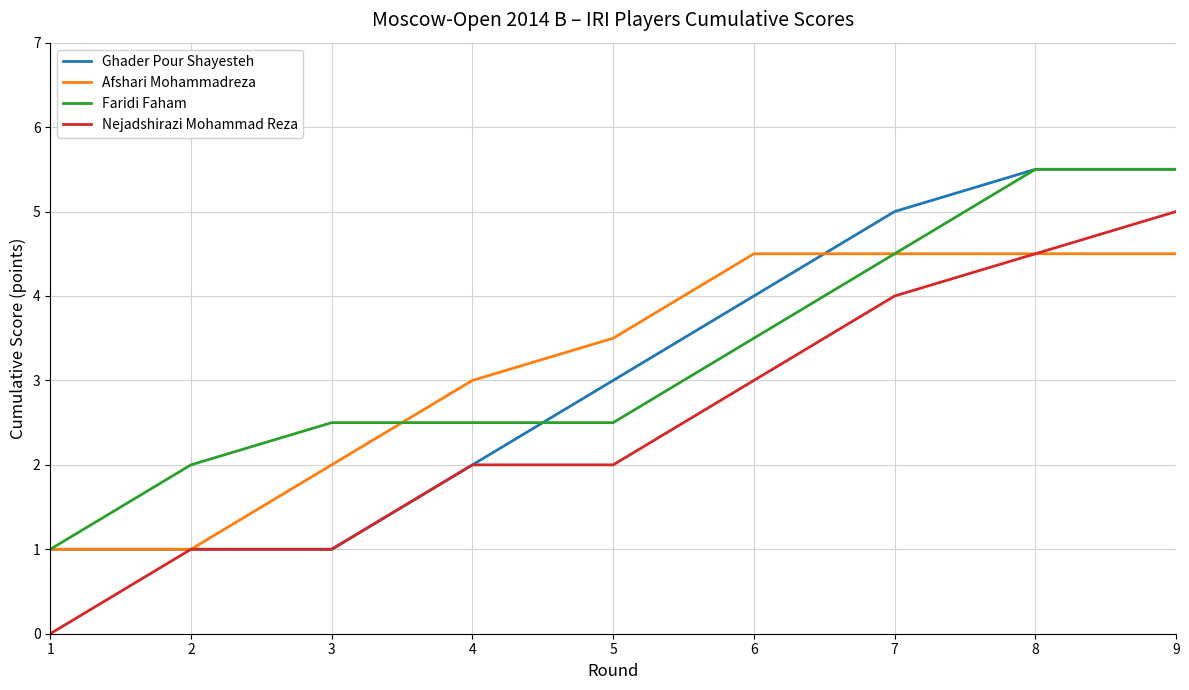

What is the maximum value for Ghader Pour Shayesteh?

5.5